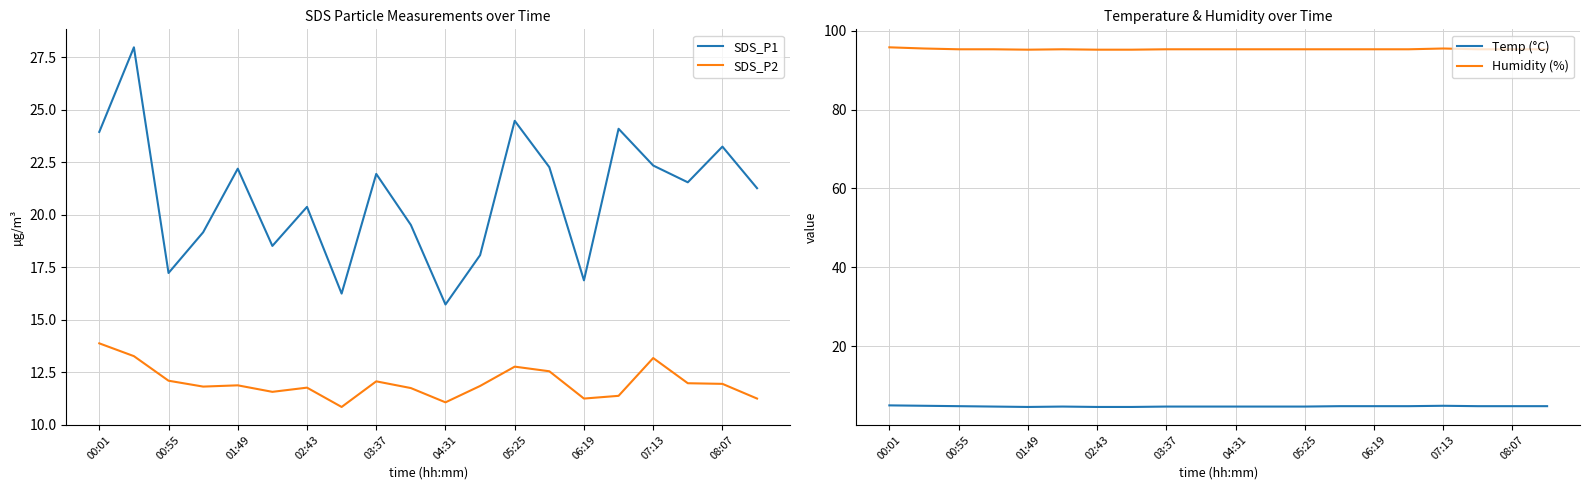

True or false: SDS_P2 and SDS_P1 intersect in this chart.

False